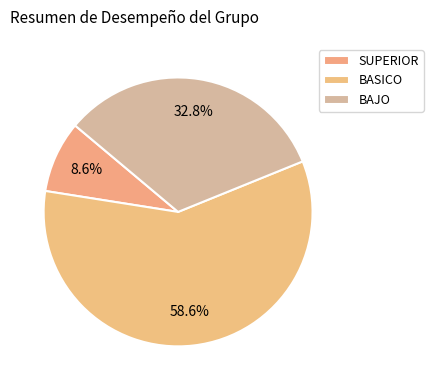

Which category has the smallest portion of the pie?

SUPERIOR